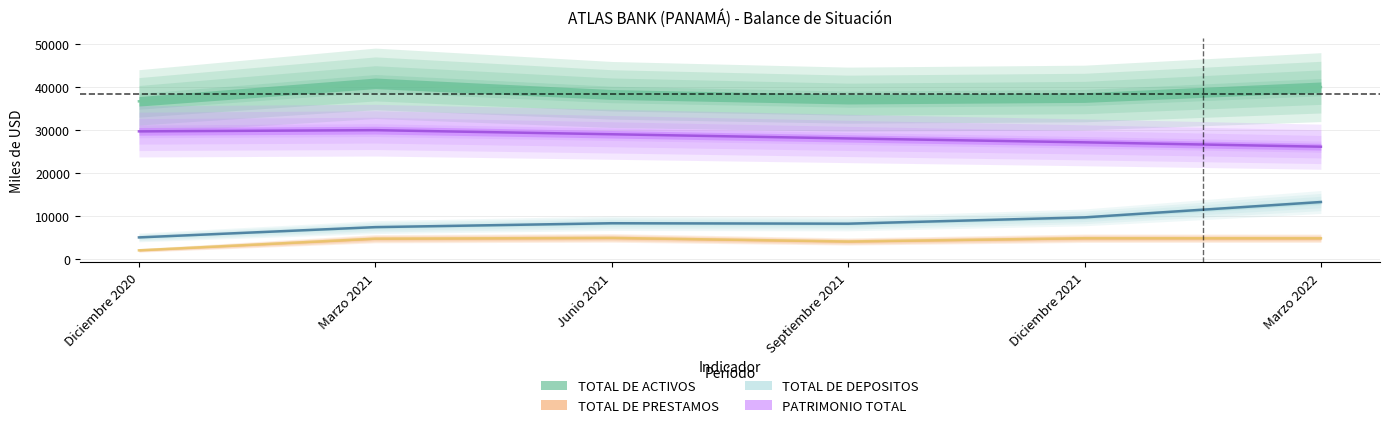

Does the chart have visible grid lines?

Yes